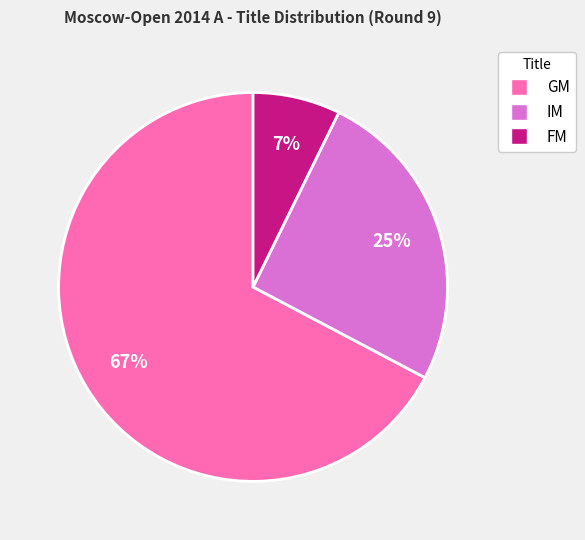

What is the majority slice?

GM